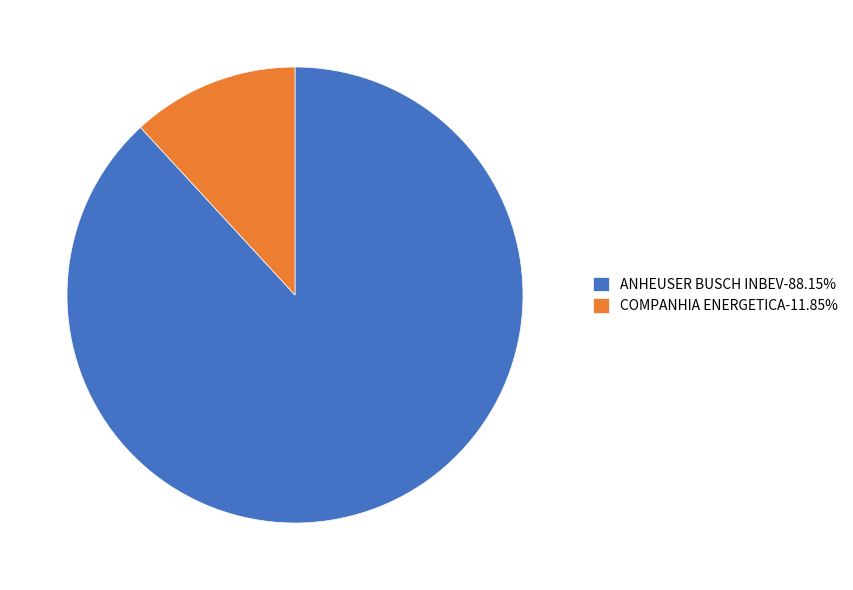

Does ANHEUSER BUSCH INBEV-88.15% account for over 50% of the chart?

Yes